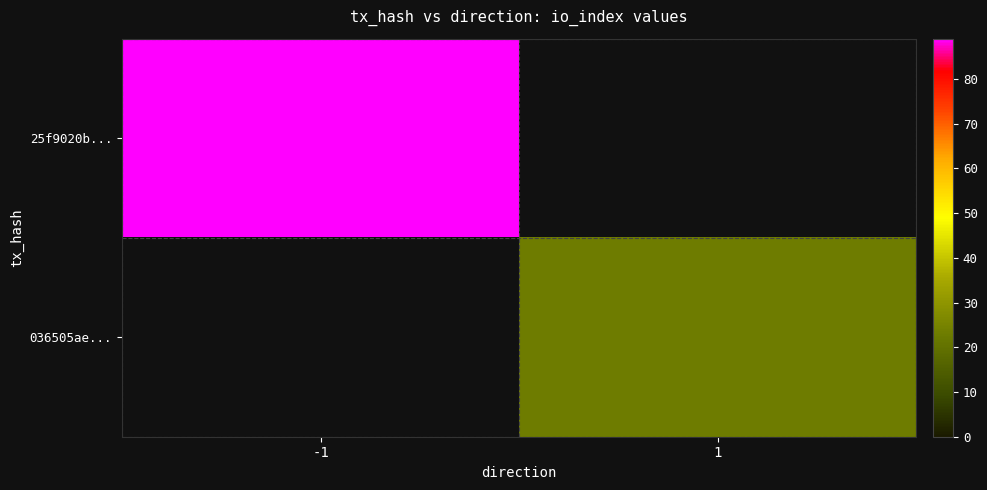

At which label is 25f9020b... closest to 89?

-1